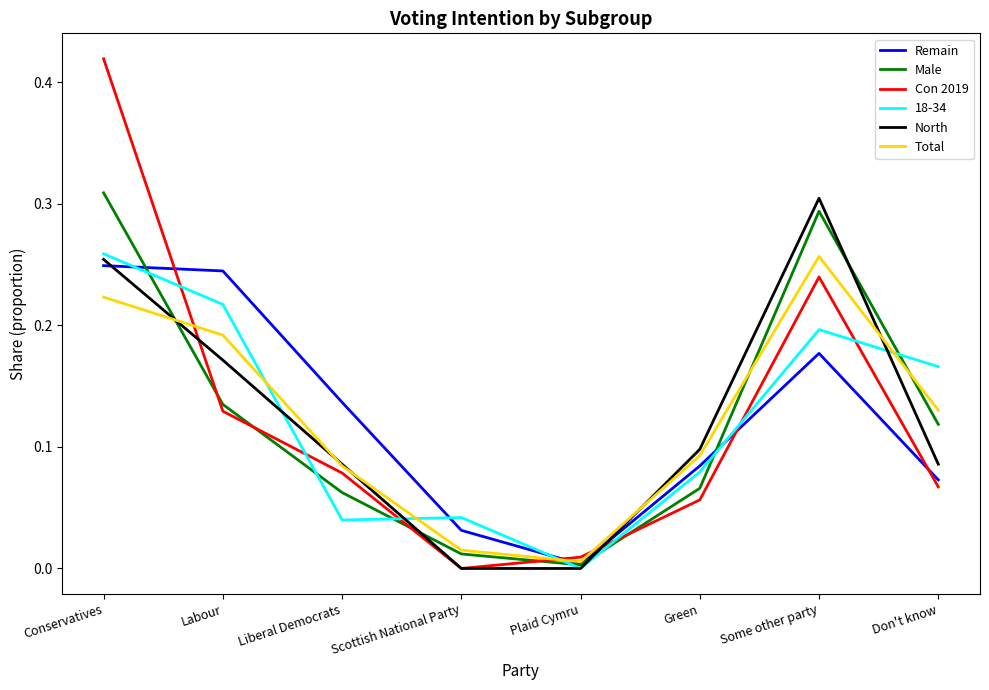

True or false: Con 2019 and 18-34 cross at least once.

True